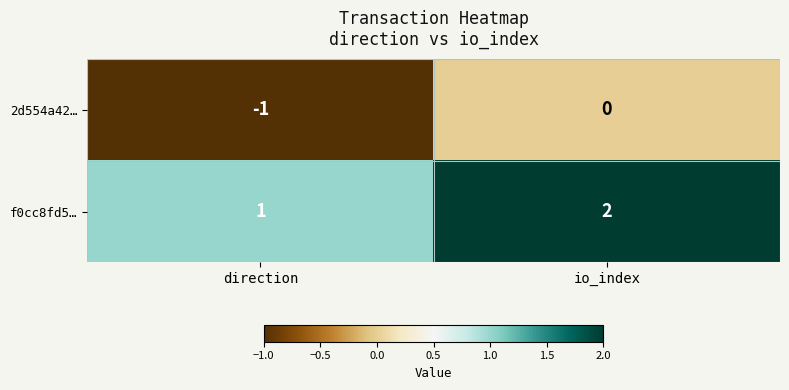

True or false: 2d554a42… has a value of 1 at io_index.

False